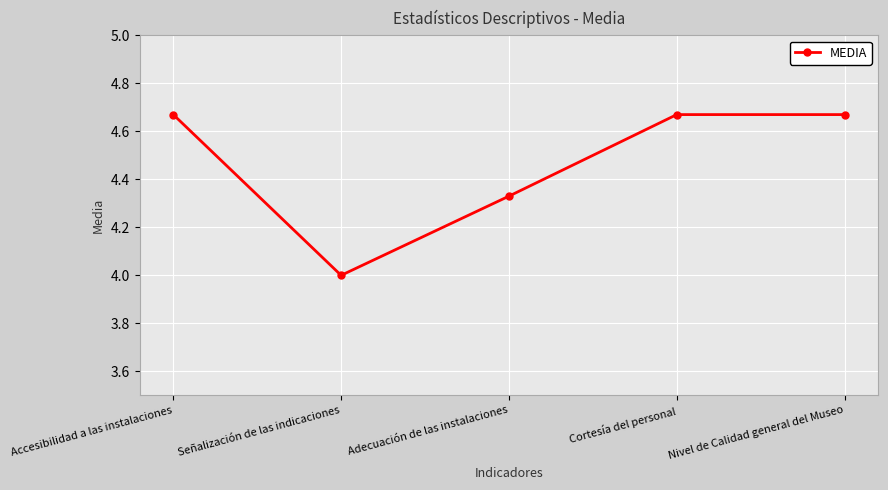

Which category has the lowest value across all series?

Señalización de las indicaciones